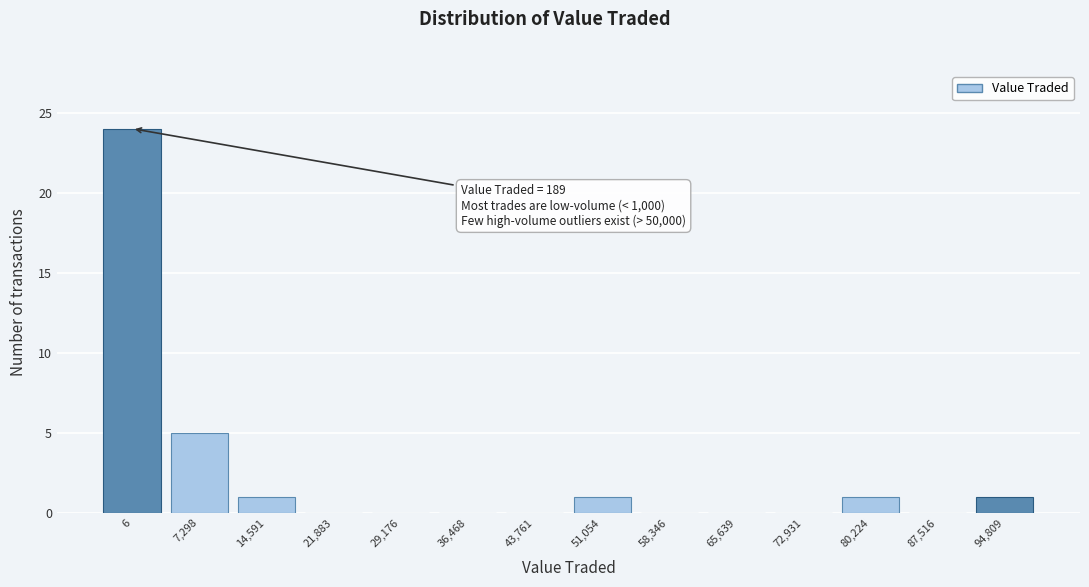

Reading left to right, transcribe all the data shown in this chart.

6=24	7,298=5	14,591=1	21,883=0	29,176=0	36,468=0	43,761=0	51,054=1	58,346=0	65,639=0	72,931=0	80,224=1	87,516=0	94,809=1